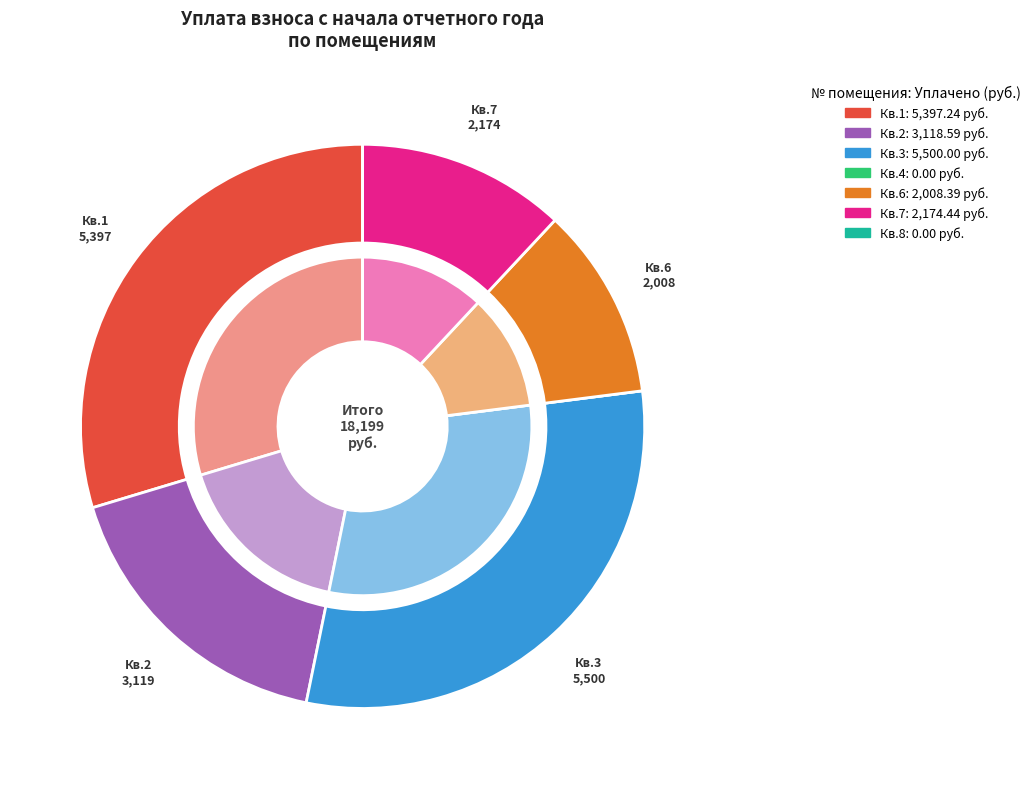

Count the number of slices in the pie.

7